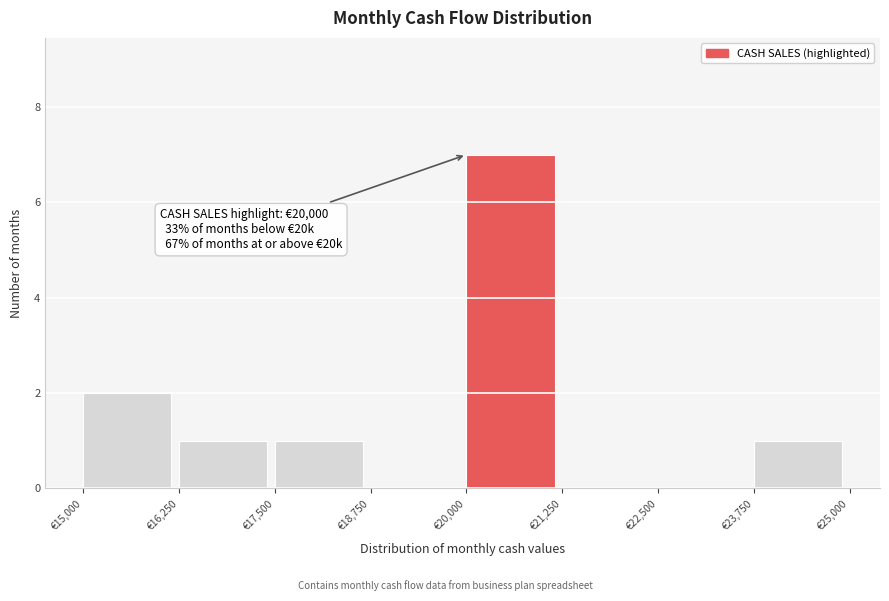

Over which range of the x-axis is the bar tallest?

20000 to 21250